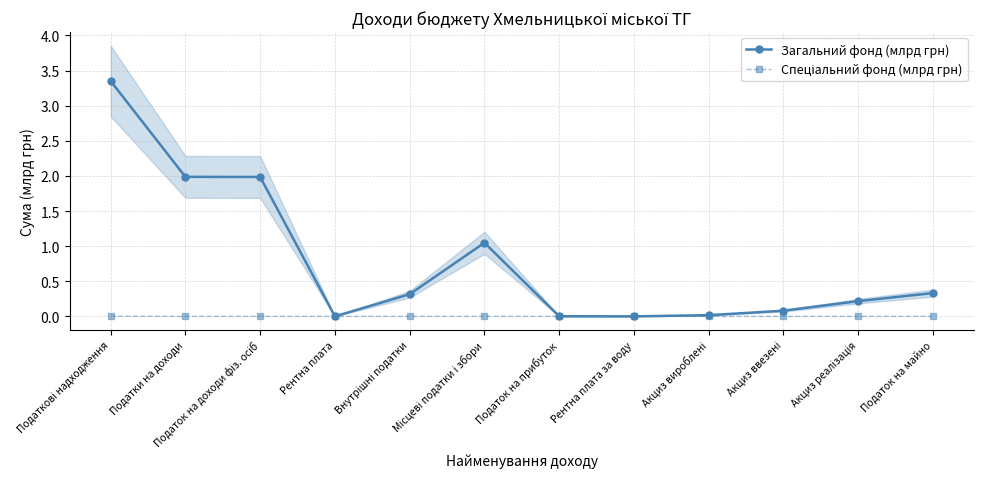

What is the sum of all Загальний фонд (млрд грн) values?

9.3